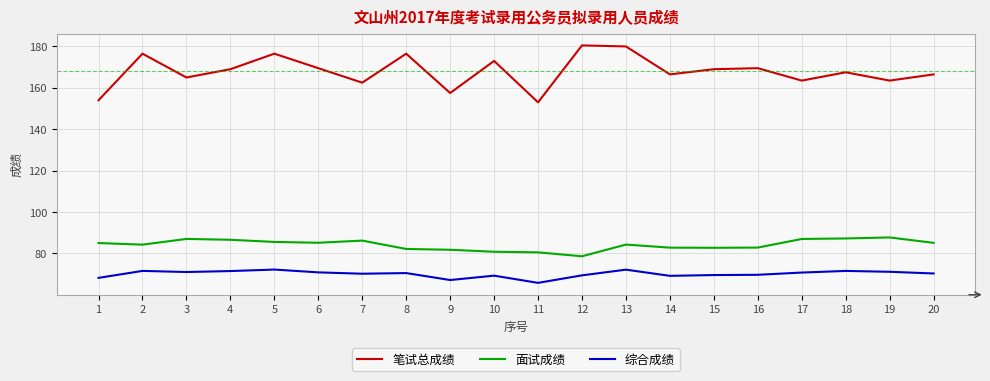

The 面试成绩 series shows 82.8 at 16. True or false?

True